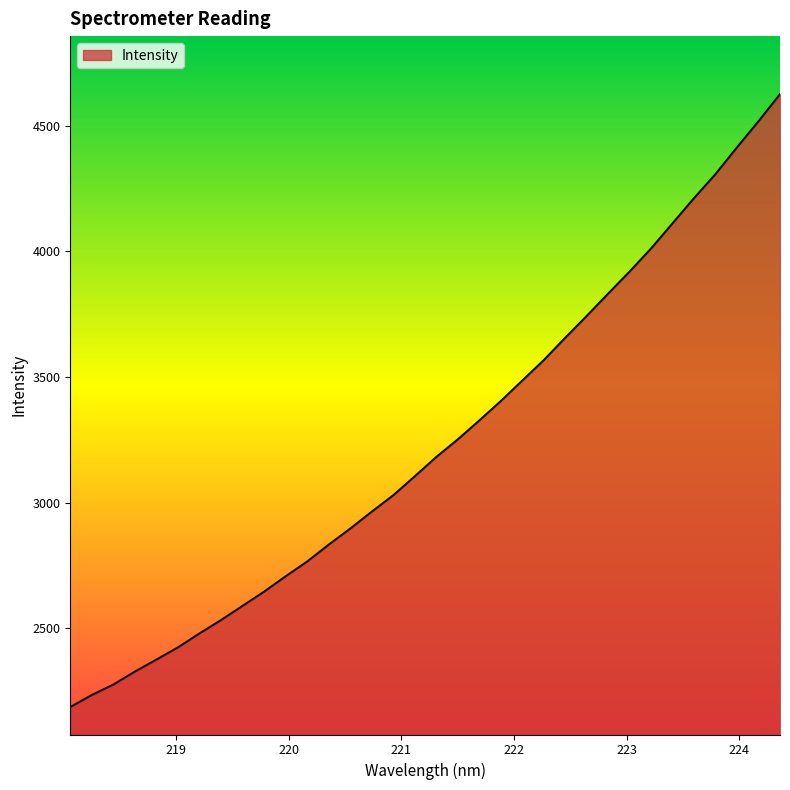

What is the greatest value displayed?

4625.9